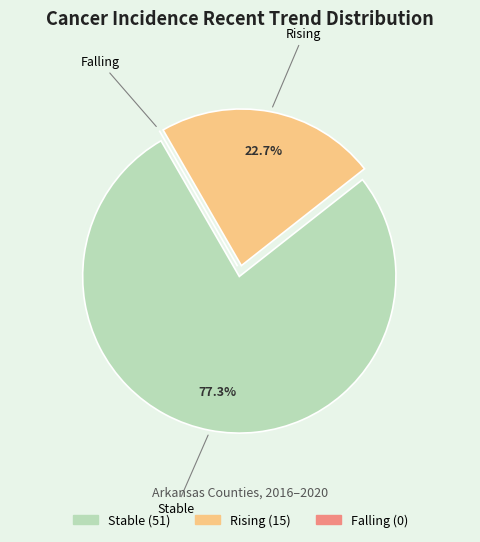

Does any single category account for the majority?

Yes